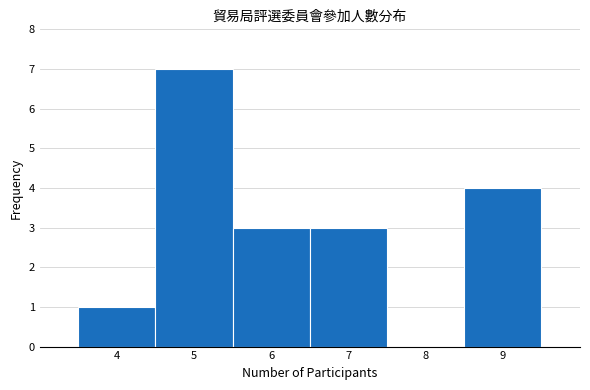

Which range on the x-axis has the tallest bar?

4.5 to 5.5